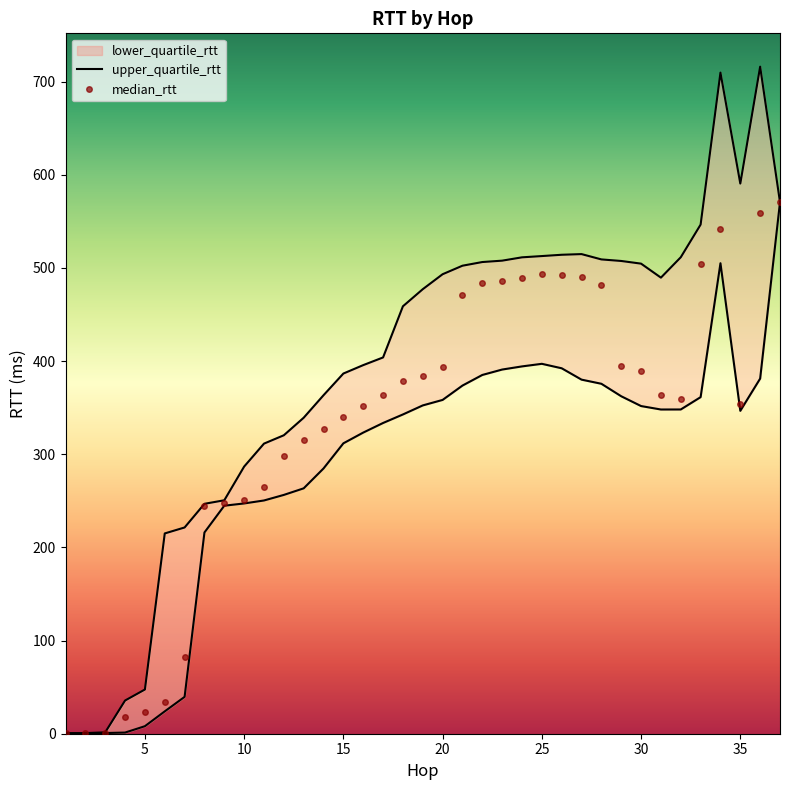

True or false: median_rtt has more than 0 points higher than both neighbors.

True